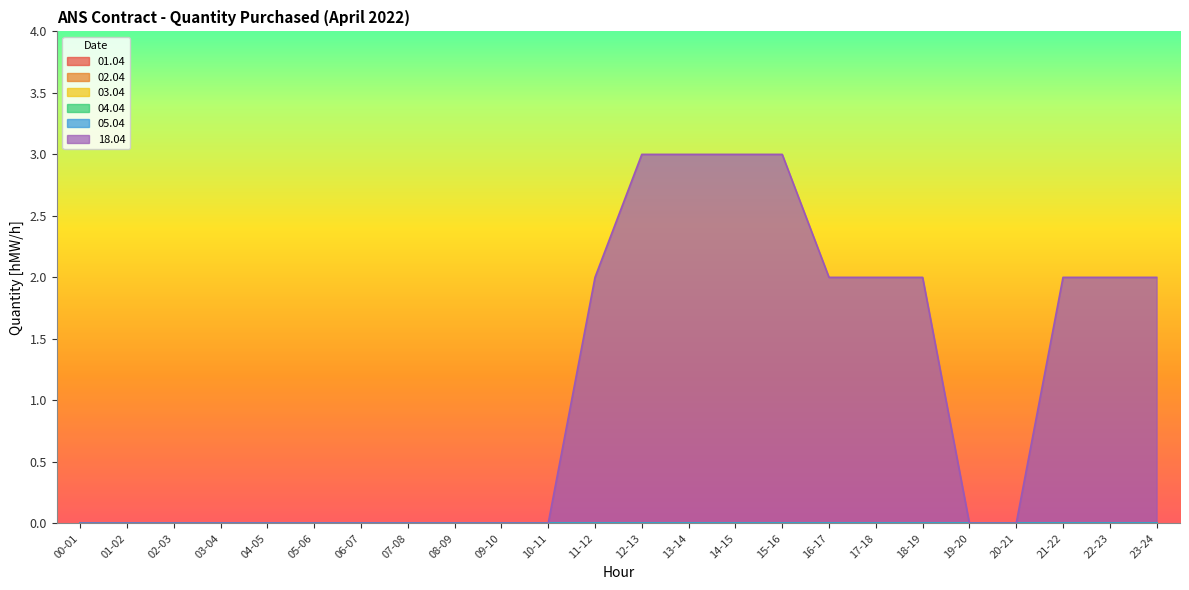

What is the label of the 4th point from the right?

20-21